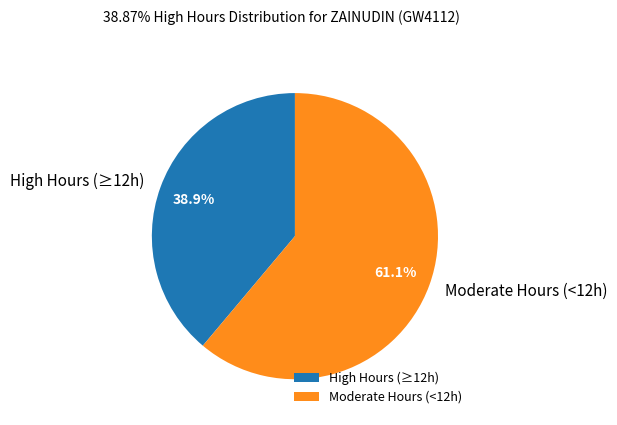

How much of the chart is everything except Moderate Hours (<12h)?

38.9%